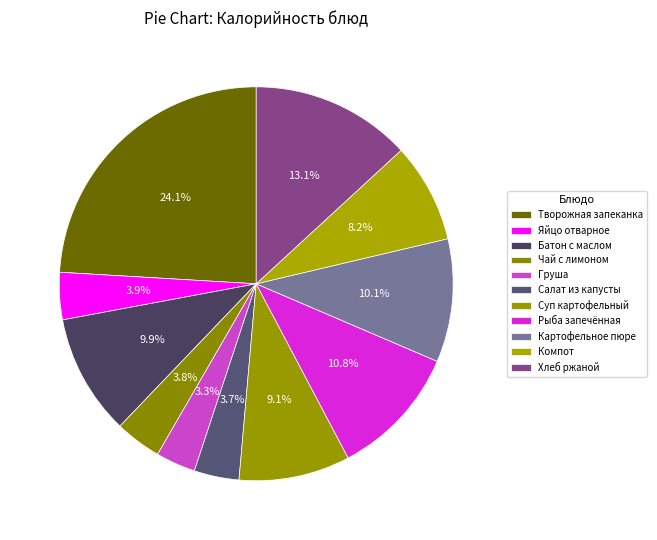

Which slice is the smallest?

Груша